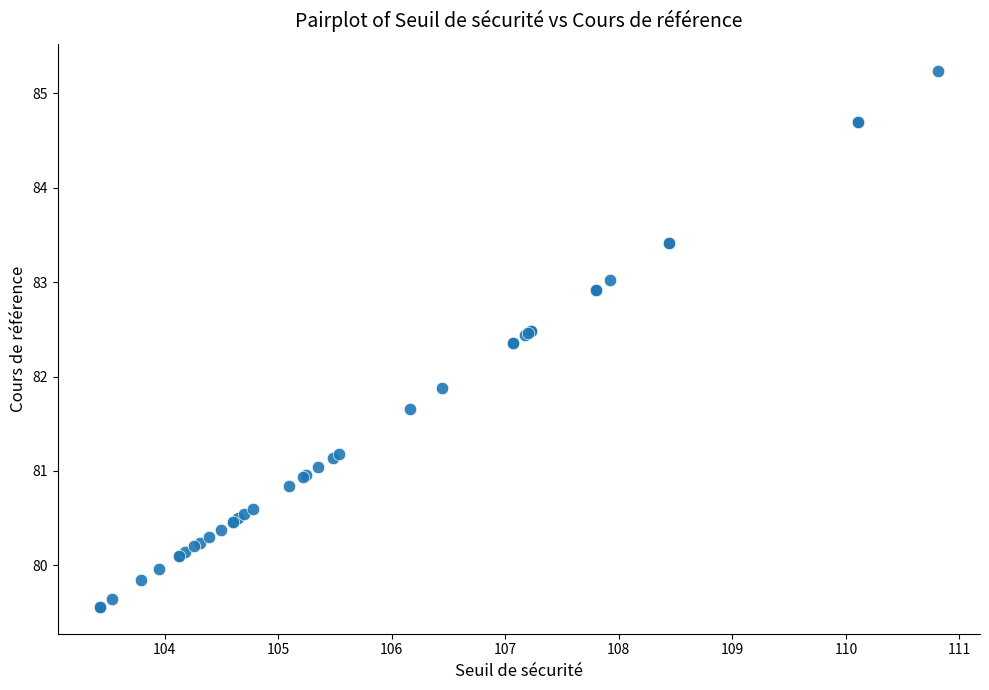

What Y value in the scatter plot is closest to 82?

81.9